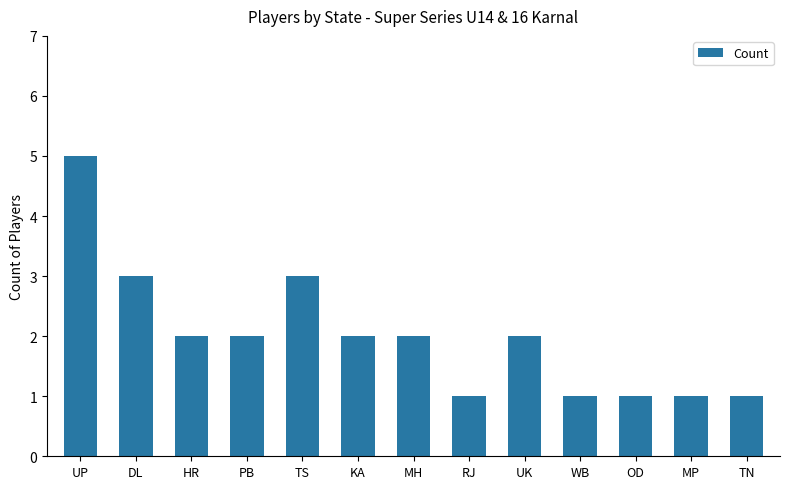

What is the difference between the maximum and minimum values?

4